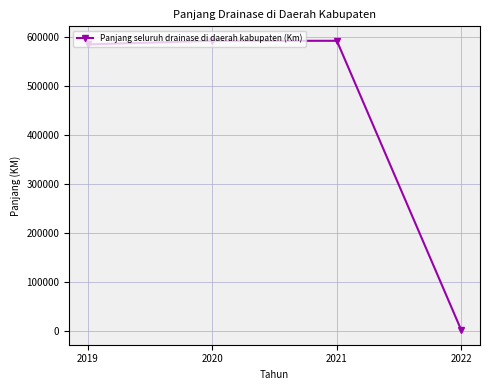

The value at 2020 is 591623.0. True or false?

True